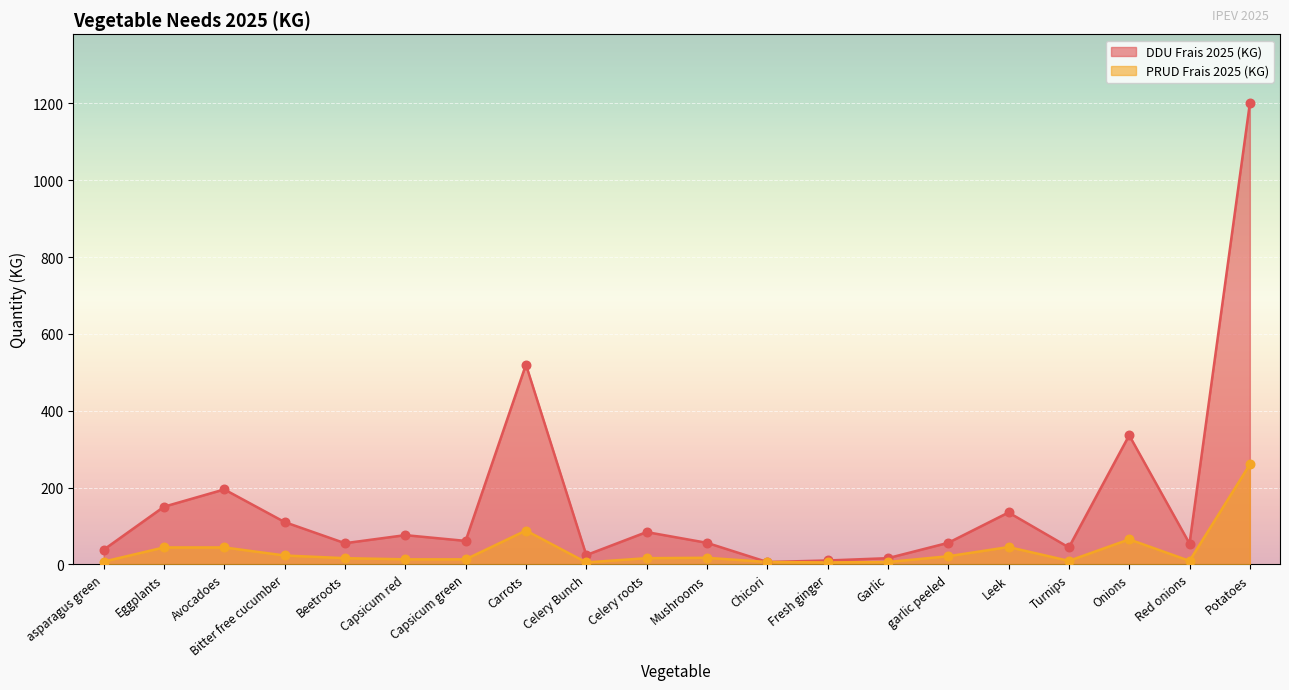

Which series reaches the maximum Y coordinate?

DDU Frais 2025 (KG)